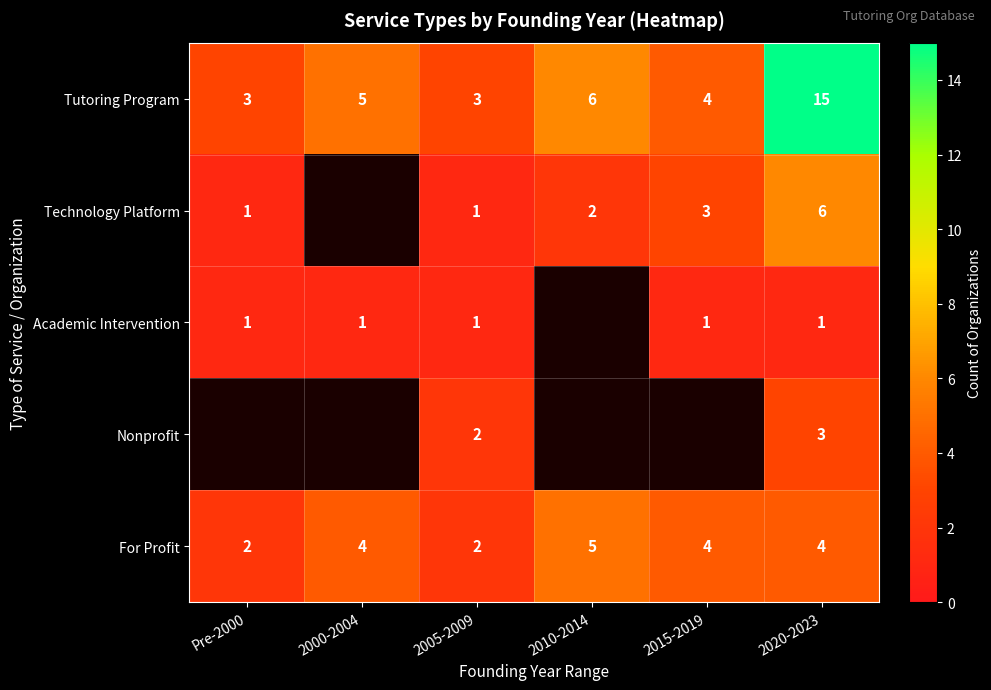

The Technology Platform series shows 6 at 2020-2023. True or false?

True